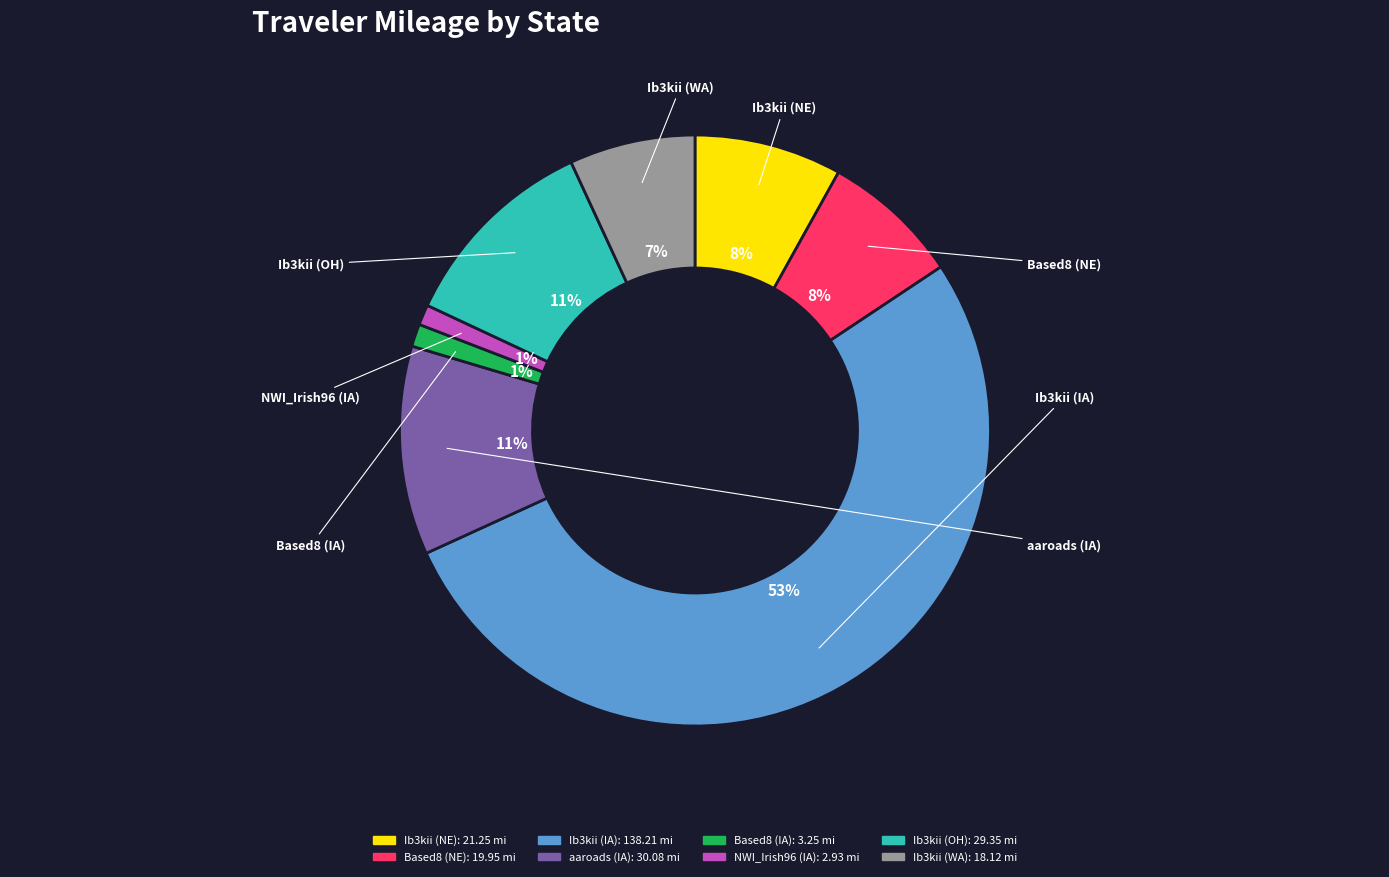

To the nearest percent, what is the combined percentage of Based8 (NE) and Ib3kii (OH)?

19%